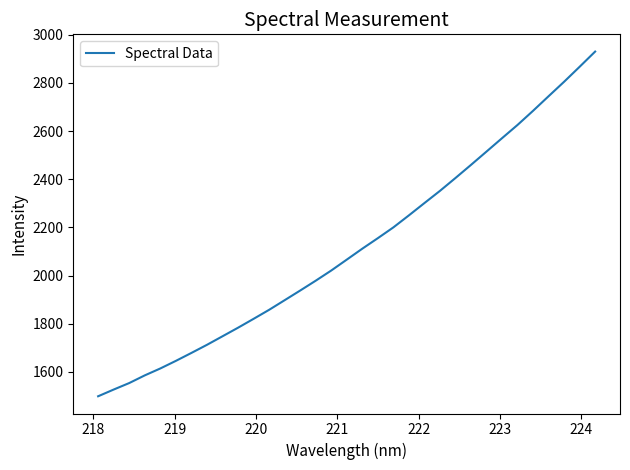

What is the minimum value shown in the chart?

1499.0